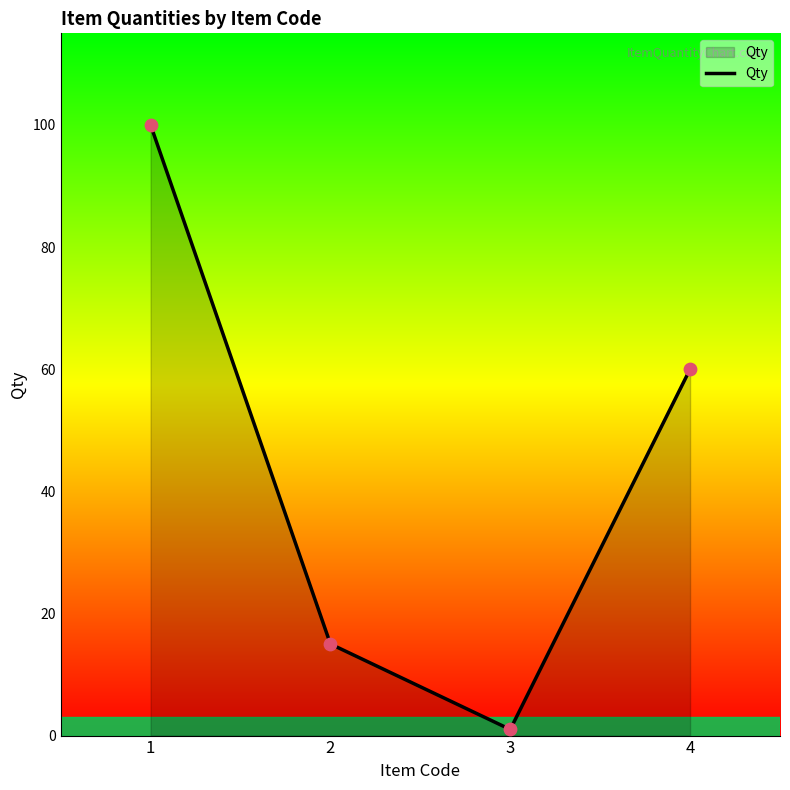

What is the change in value from 3 to 4?

+59